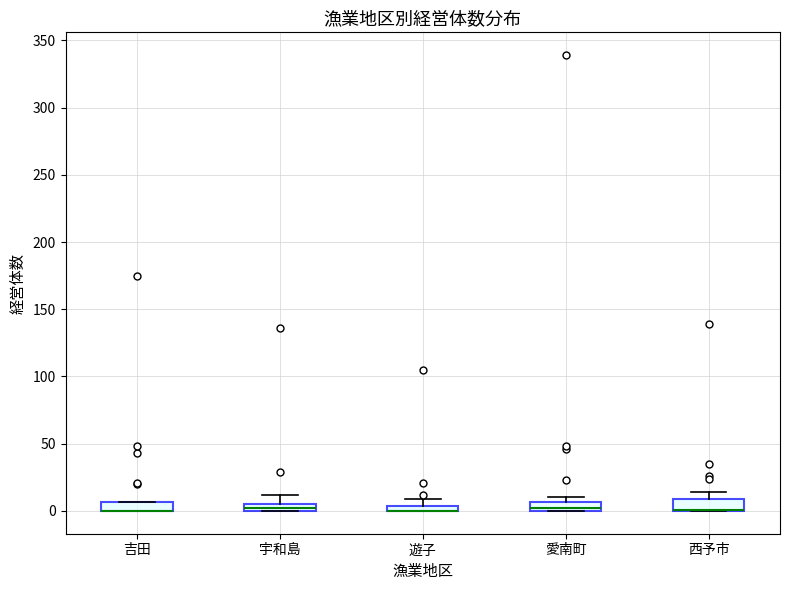

Where is the upper edge of the box for 遊子 on the y-axis? The values are not printed on the chart, so give them approximately, as read against the axis.

5